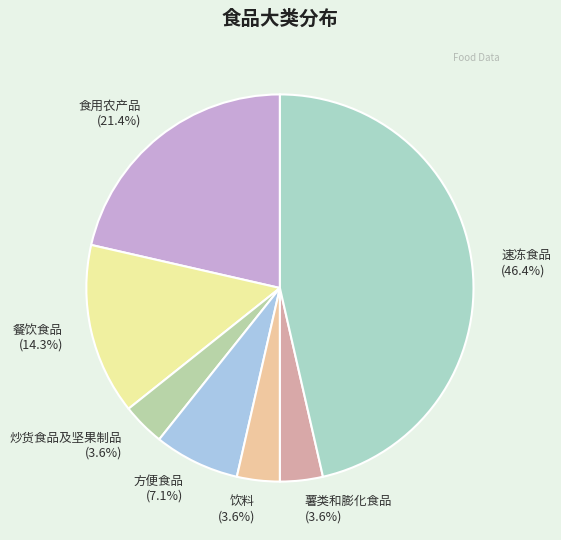

Approximately how many times larger is the value at 食用农产品 compared to 速冻食品?

0.5